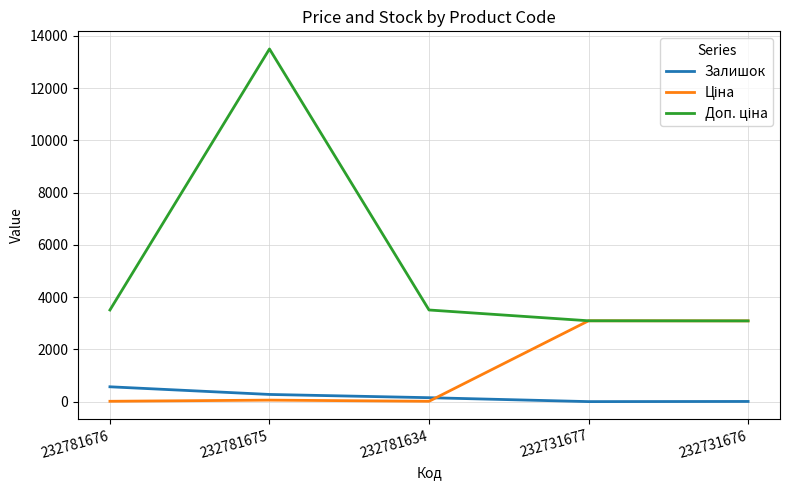

Which label corresponds to the largest value in the chart?

232781675